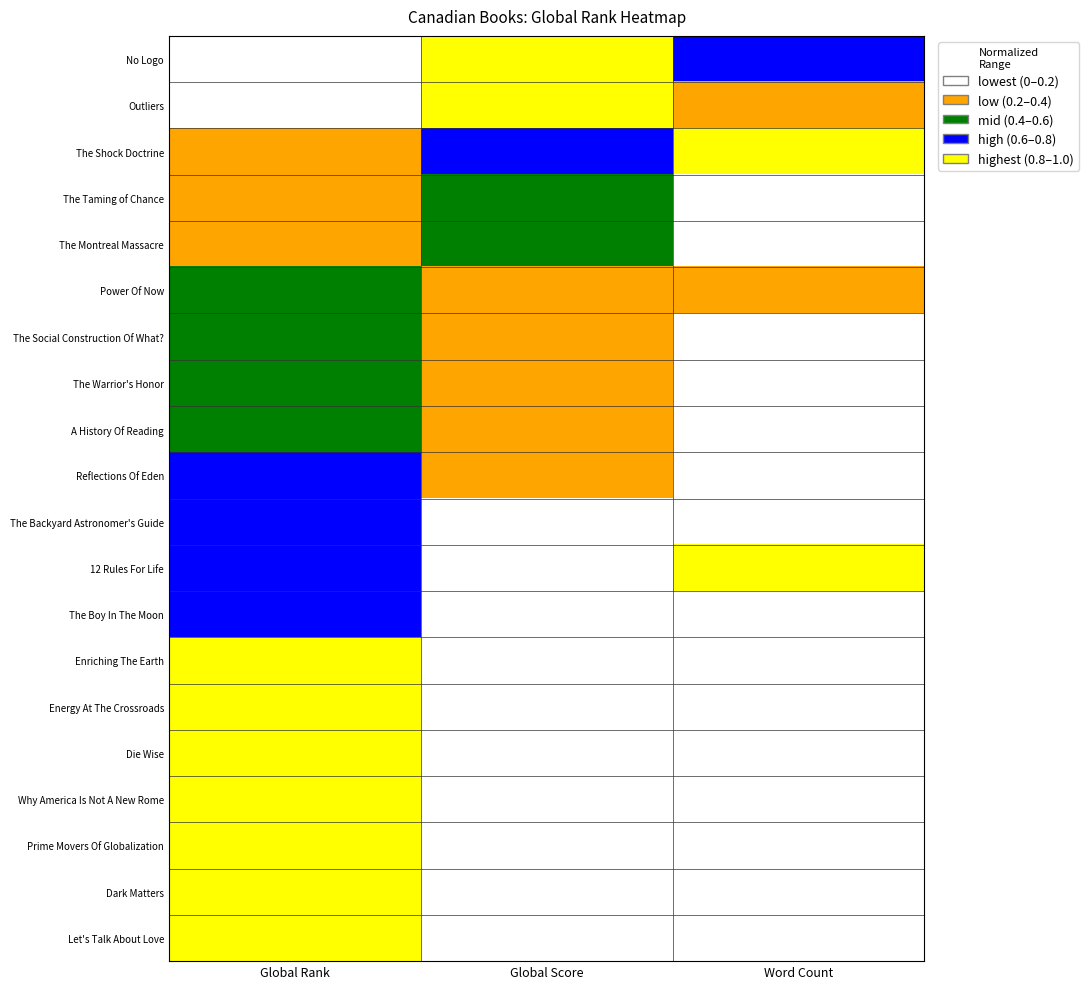

What is the spread (max minus min) of values at Global Rank?

1.0